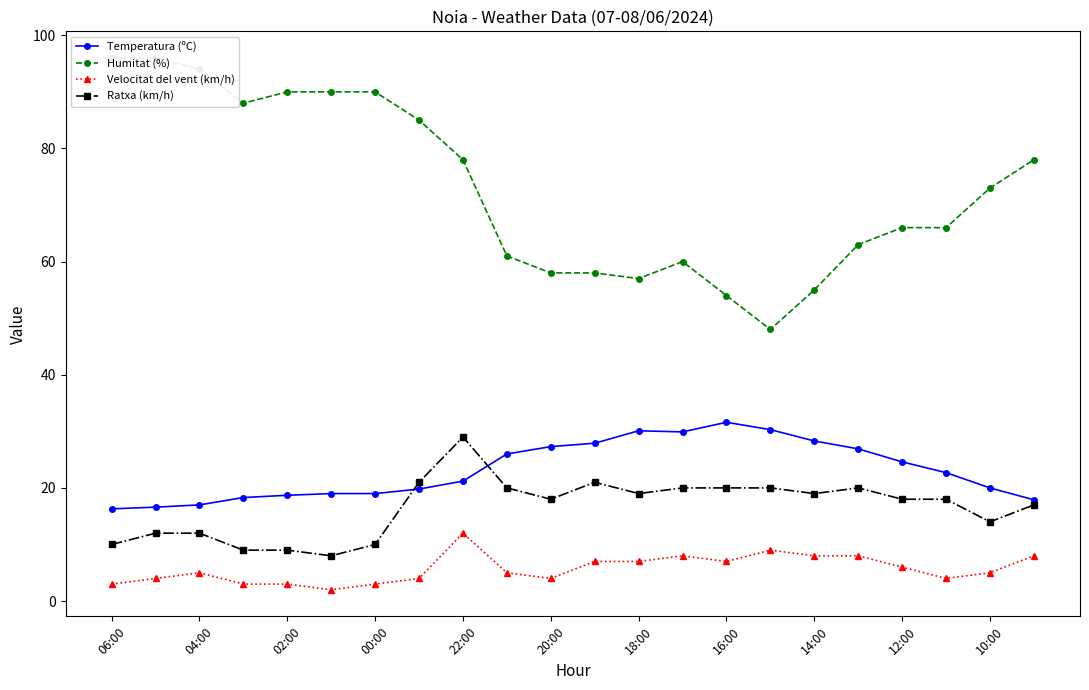

Which series has the largest total across all categories?

Humitat (%)